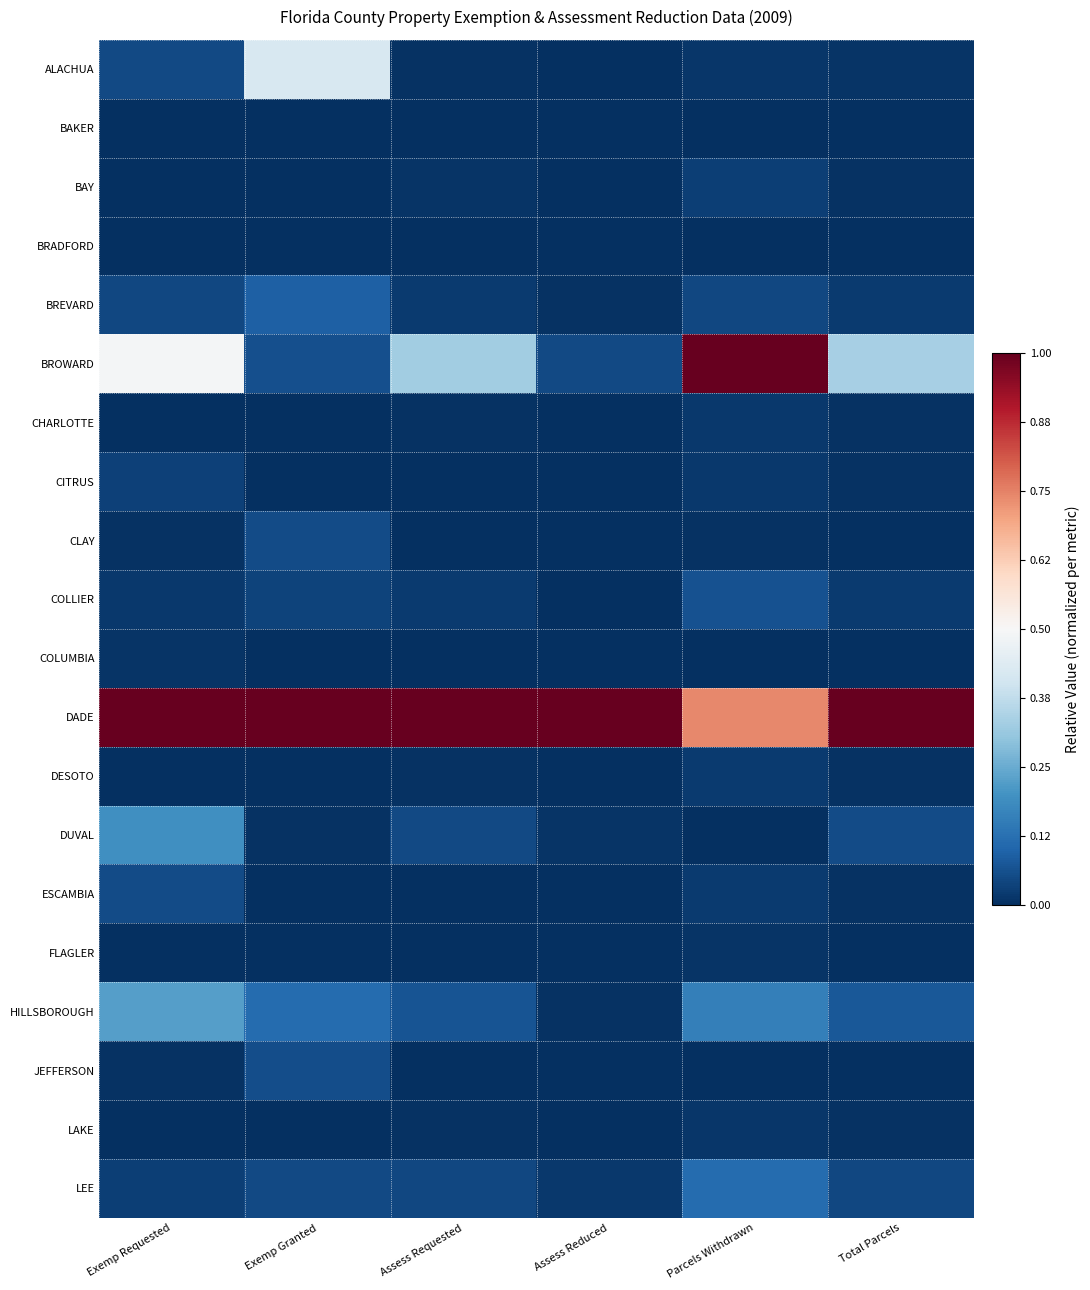

List the series in order of their peak value, highest first.

BROWARD, DADE, ALACHUA, HILLSBOROUGH, DUVAL, LEE, BREVARD, COLLIER, JEFFERSON, CLAY, ESCAMBIA, CITRUS, BAY, DESOTO, CHARLOTTE, LAKE, COLUMBIA, FLAGLER, BAKER, BRADFORD